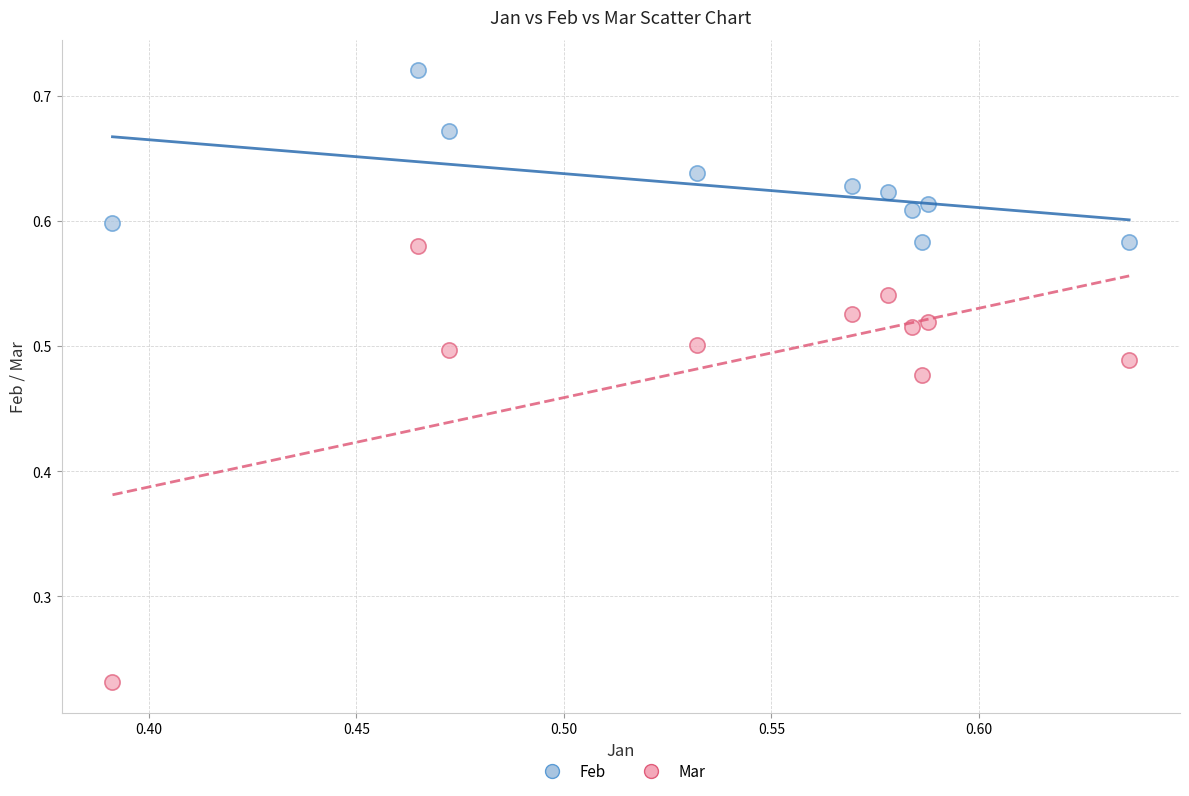

Which series contains the lowest Y value?

Mar